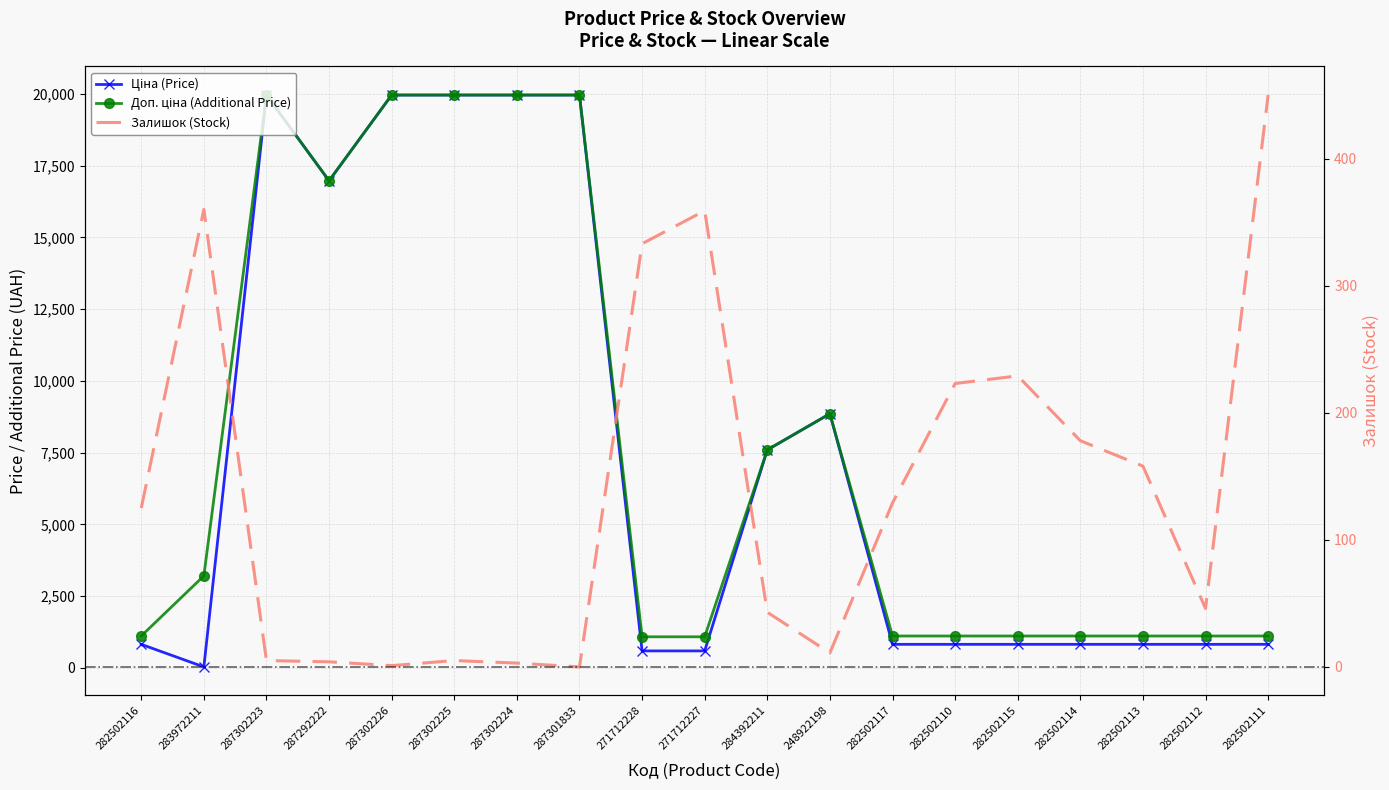

Which has a higher value, 287302226 or 287302224?

287302226